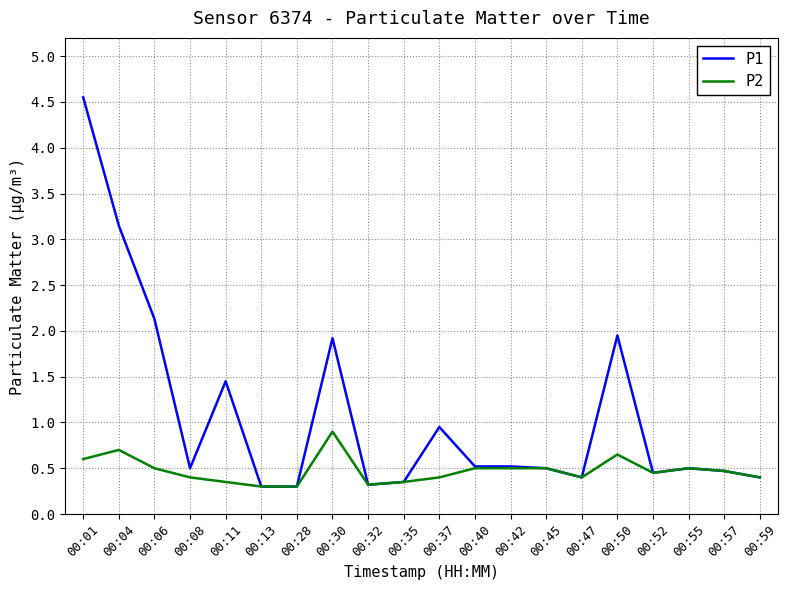

Which series has the largest range (max minus min)?

P1